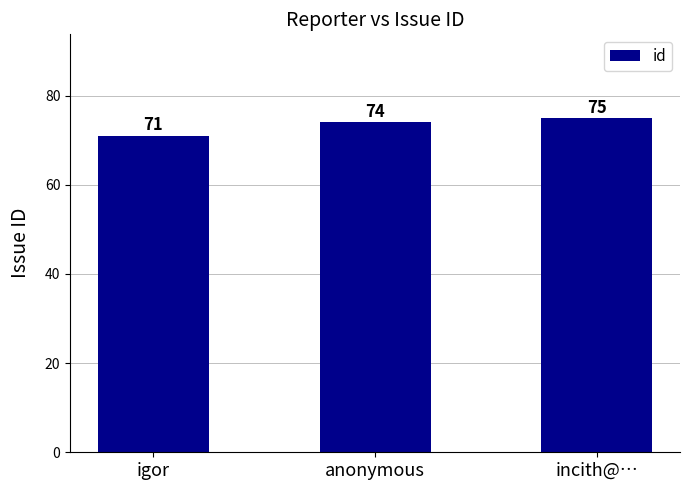

Approximately how many times larger is the value at anonymous compared to incith@…?

1.0